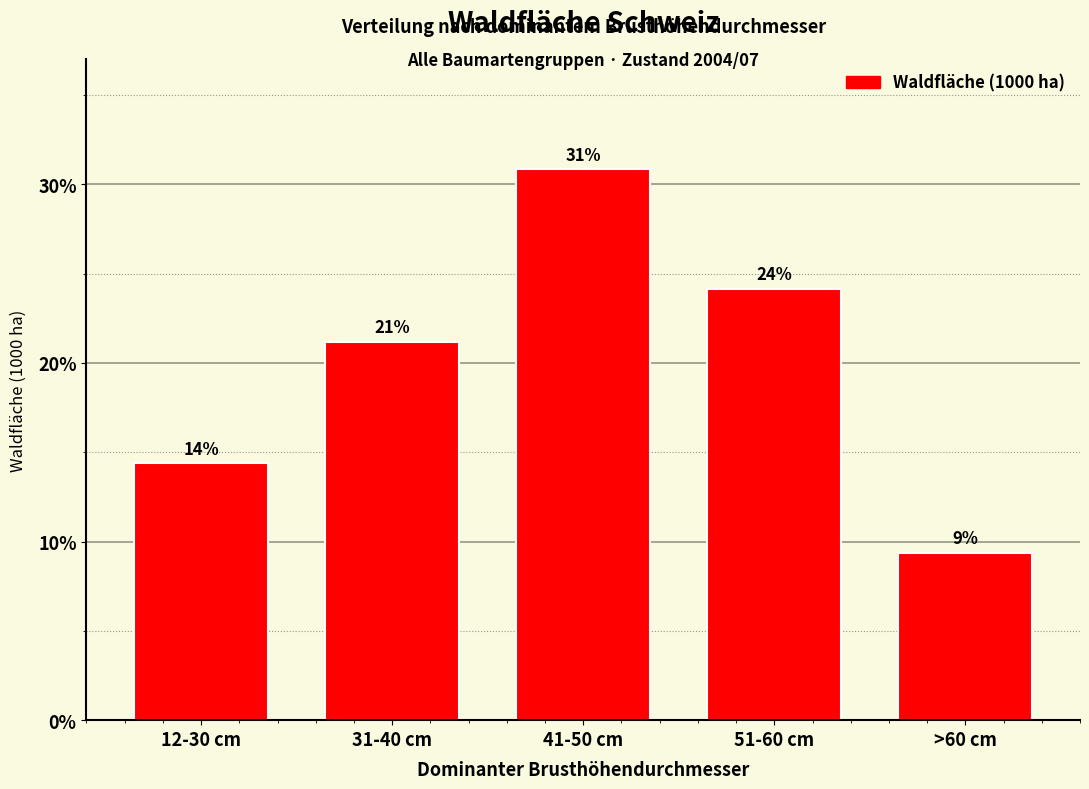

How many bars are there in total?

5